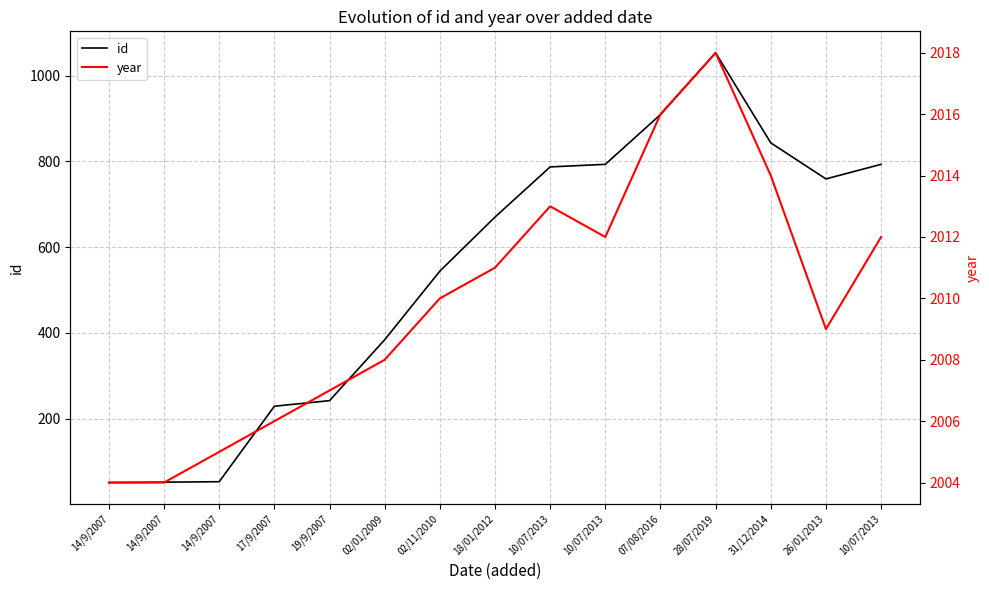

What is the highest value of the id series?

1053